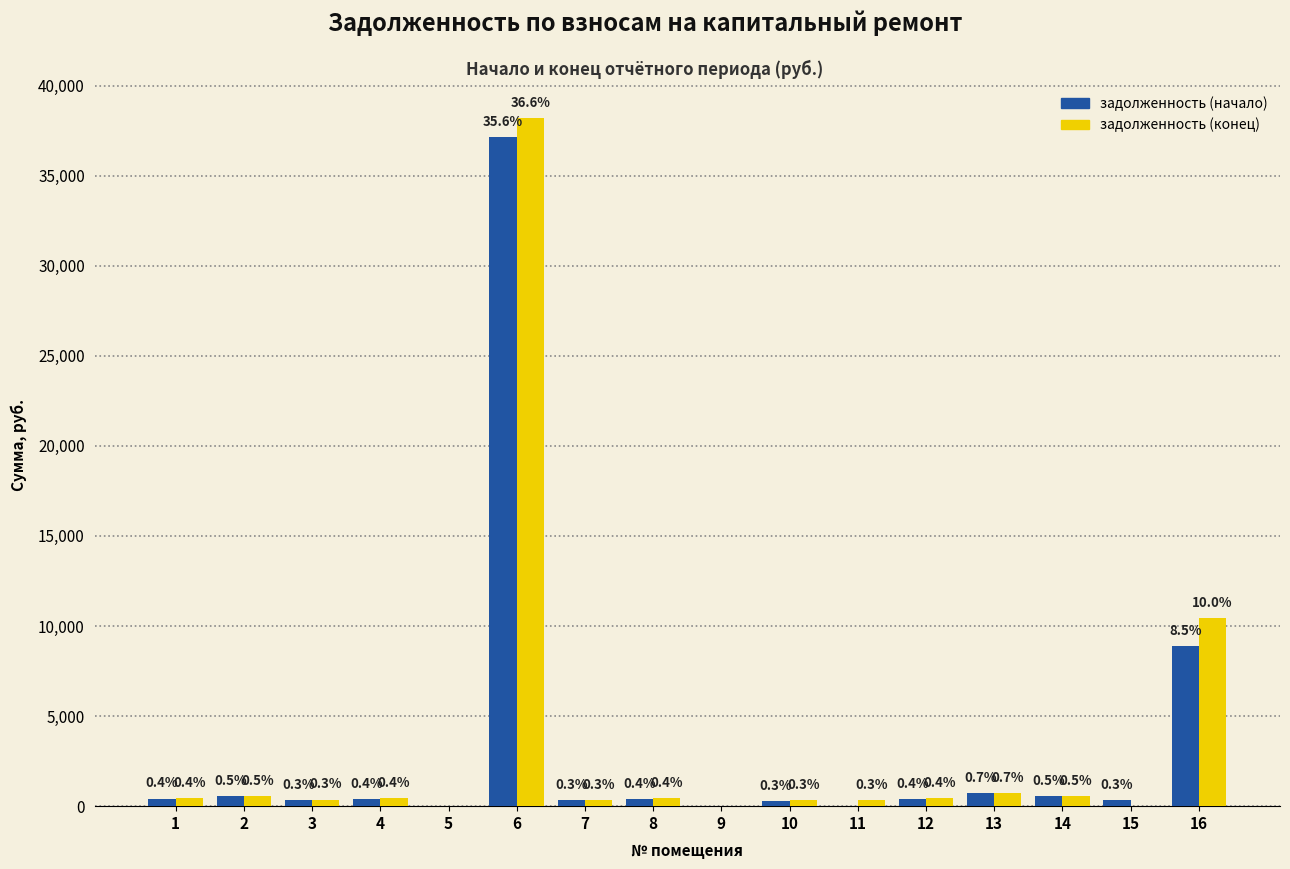

What is the difference between the second highest and minimum values in the задолженность (начало) series?

8873.9